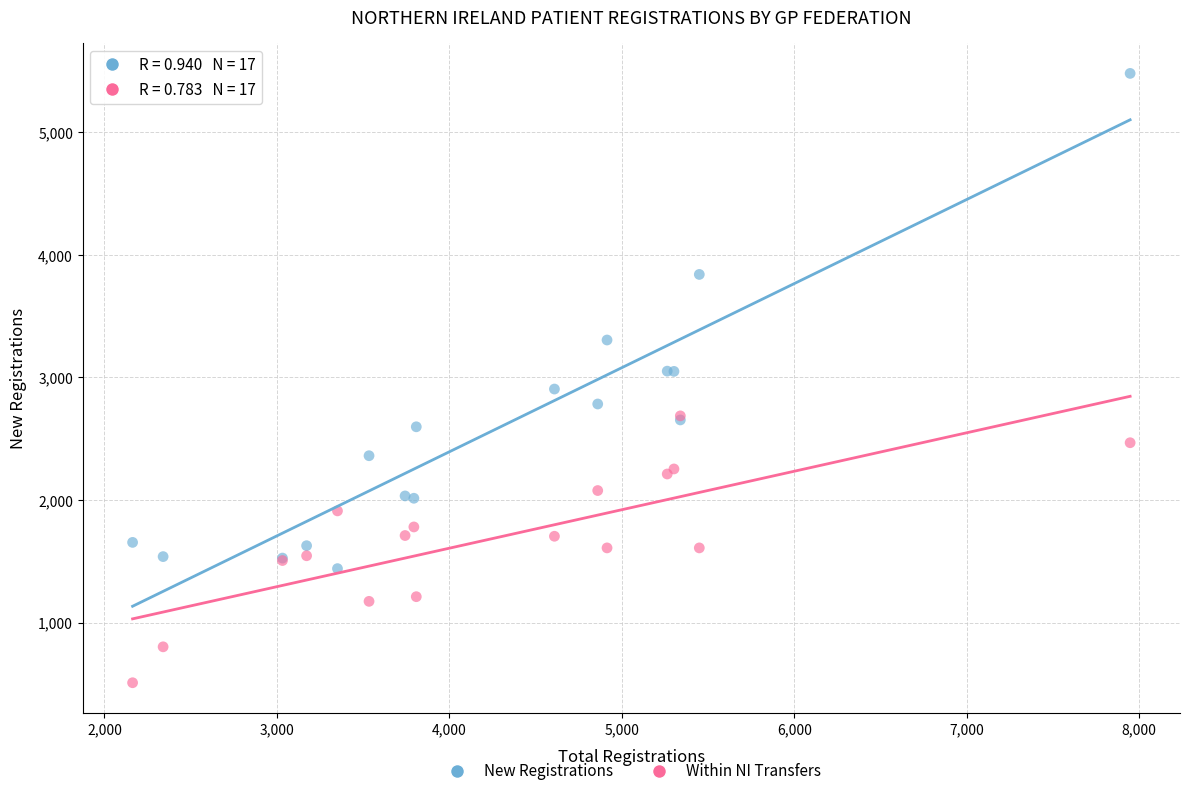

Which series contains the highest Y value?

New Registrations